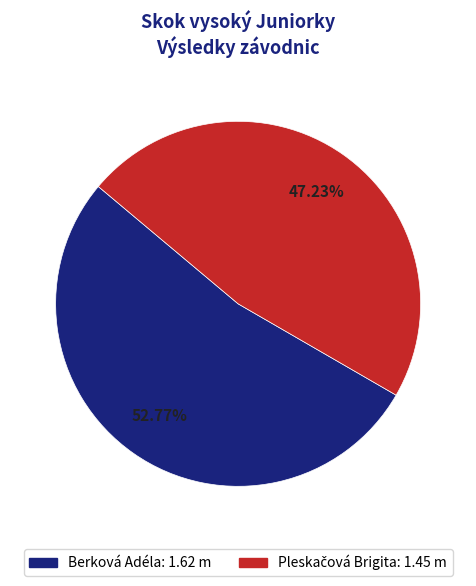

How many segments does this pie chart have?

2